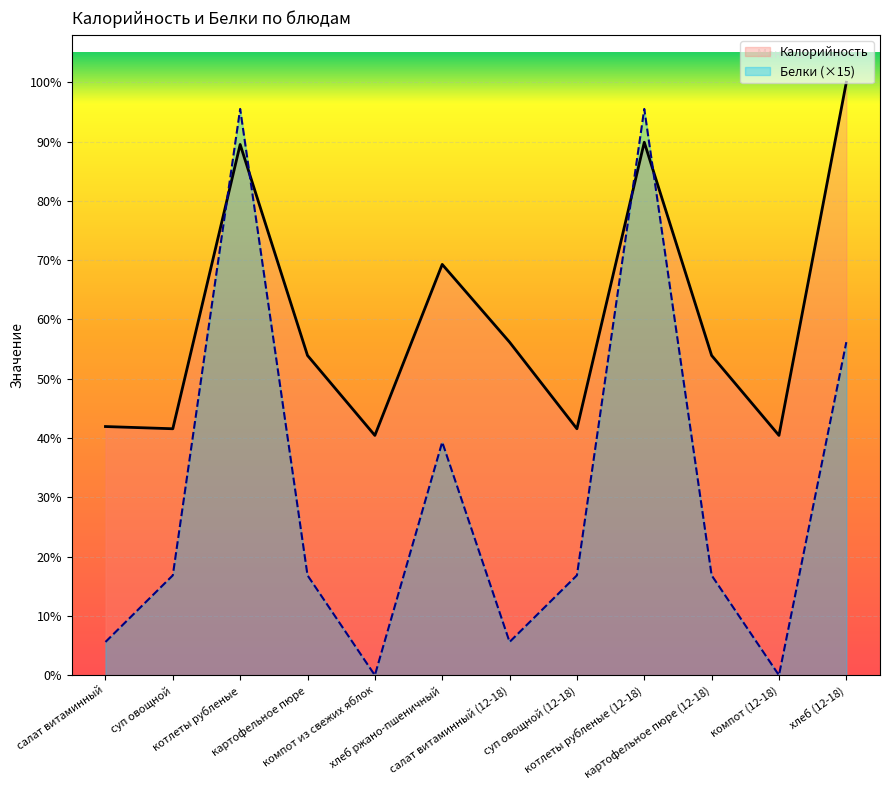

What is the label of the 9th point from the left?

котлеты рубленые (12-18)